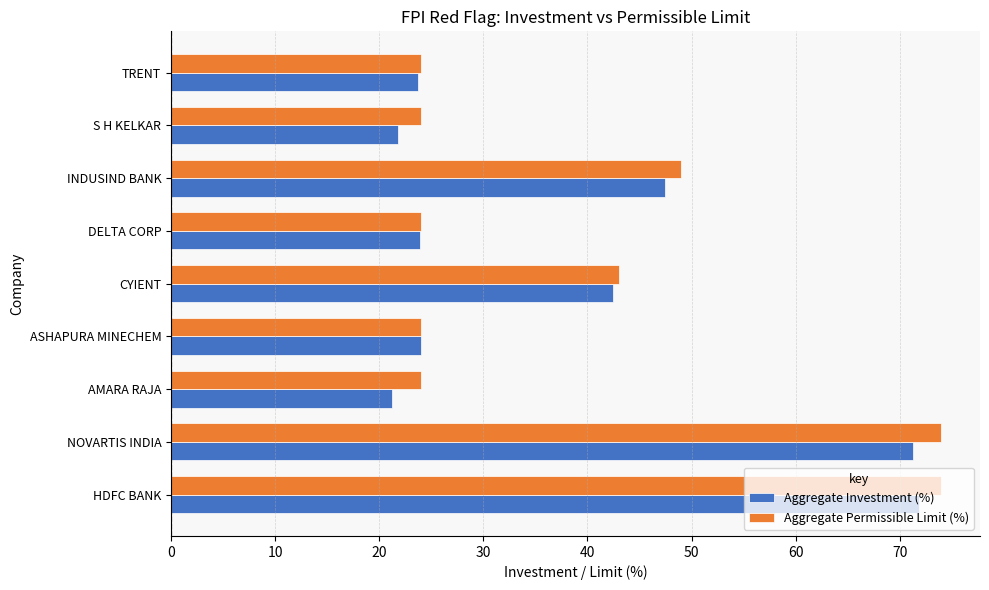

What is the maximum value for Aggregate Permissible Limit (%)?

74.0